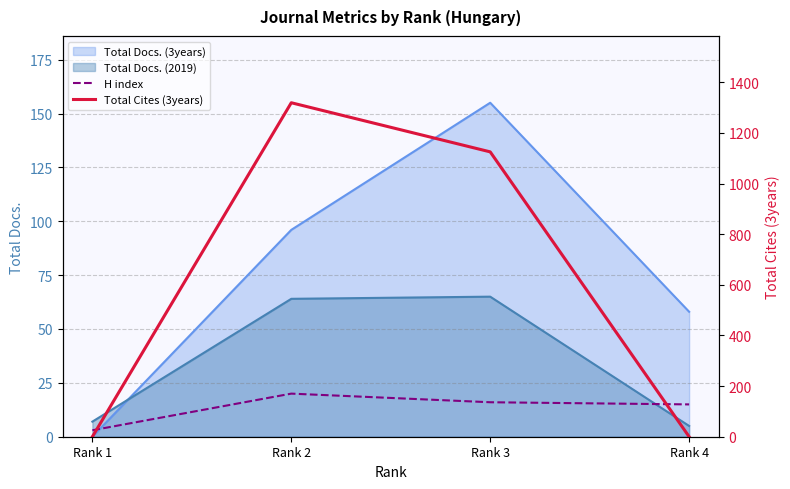

Where is the first local maximum for Total Cites (3years)?

Rank 2